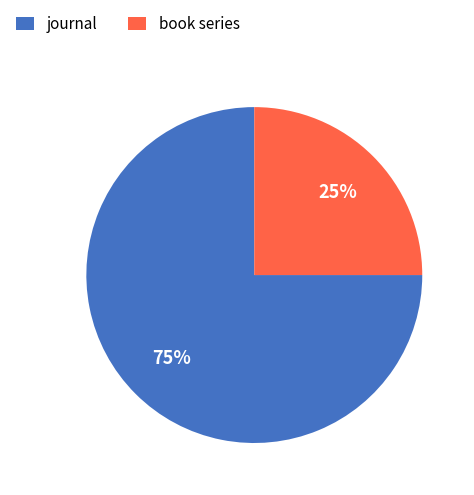

True or false: journal accounts for 86% of the total.

False